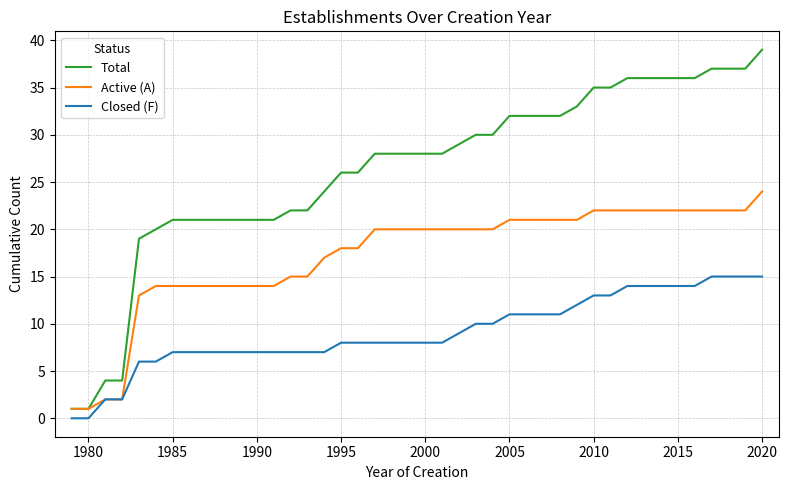

What are all the series names shown in the legend?

Total, Active (A), Closed (F)